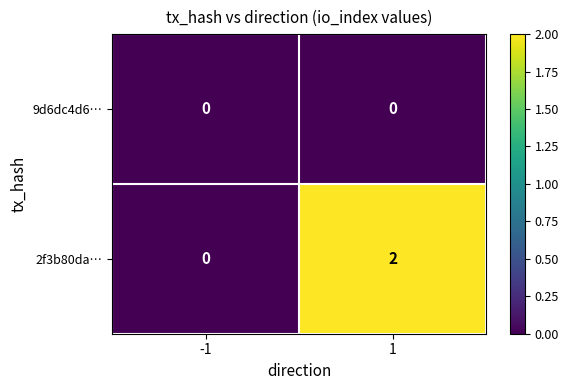

Which series has the widest spread of values?

2f3b80da…